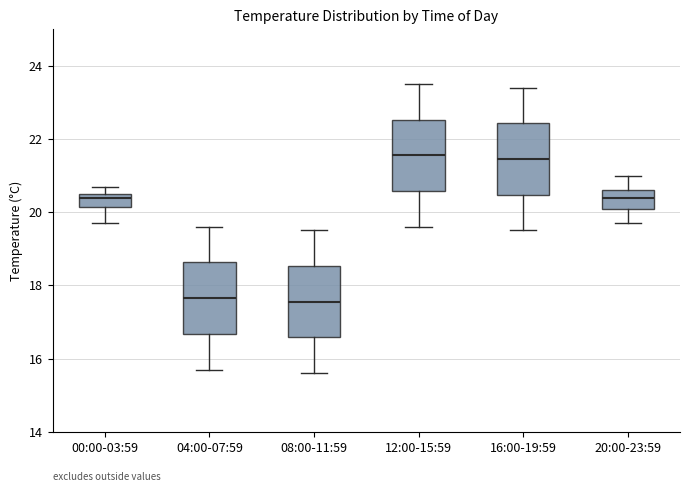

Reading left to right, transcribe this box plot: for each box, give where its median line is, the range the box spans, and where its two whiskers end, as read against the y-axis. The values are not printed on the chart, so give them approximately, as read against the axis.

00:00-03:59: median 20.4, box 20.2 to 20.6, whiskers 19.8 to 20.8
04:00-07:59: median 17.6, box 16.6 to 18.6, whiskers 15.8 to 19.6
08:00-11:59: median 17.6, box 16.6 to 18.6, whiskers 15.6 to 19.6
12:00-15:59: median 21.6, box 20.6 to 22.6, whiskers 19.6 to 23.6
16:00-19:59: median 21.4, box 20.4 to 22.4, whiskers 19.6 to 23.4
20:00-23:59: median 20.4, box 20.2 to 20.6, whiskers 19.8 to 21.0